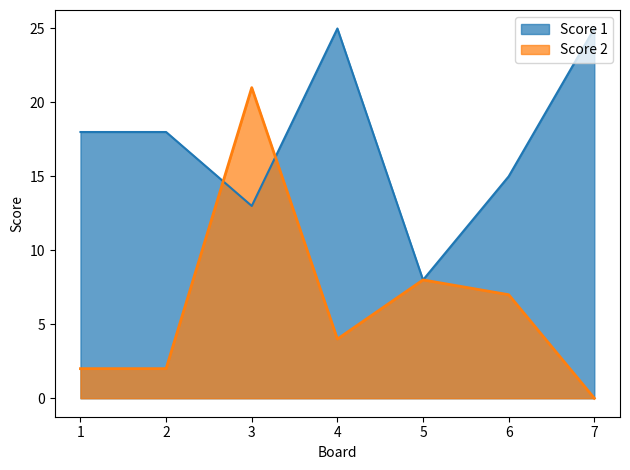

What are all the series names shown in the legend?

Score 1, Score 2